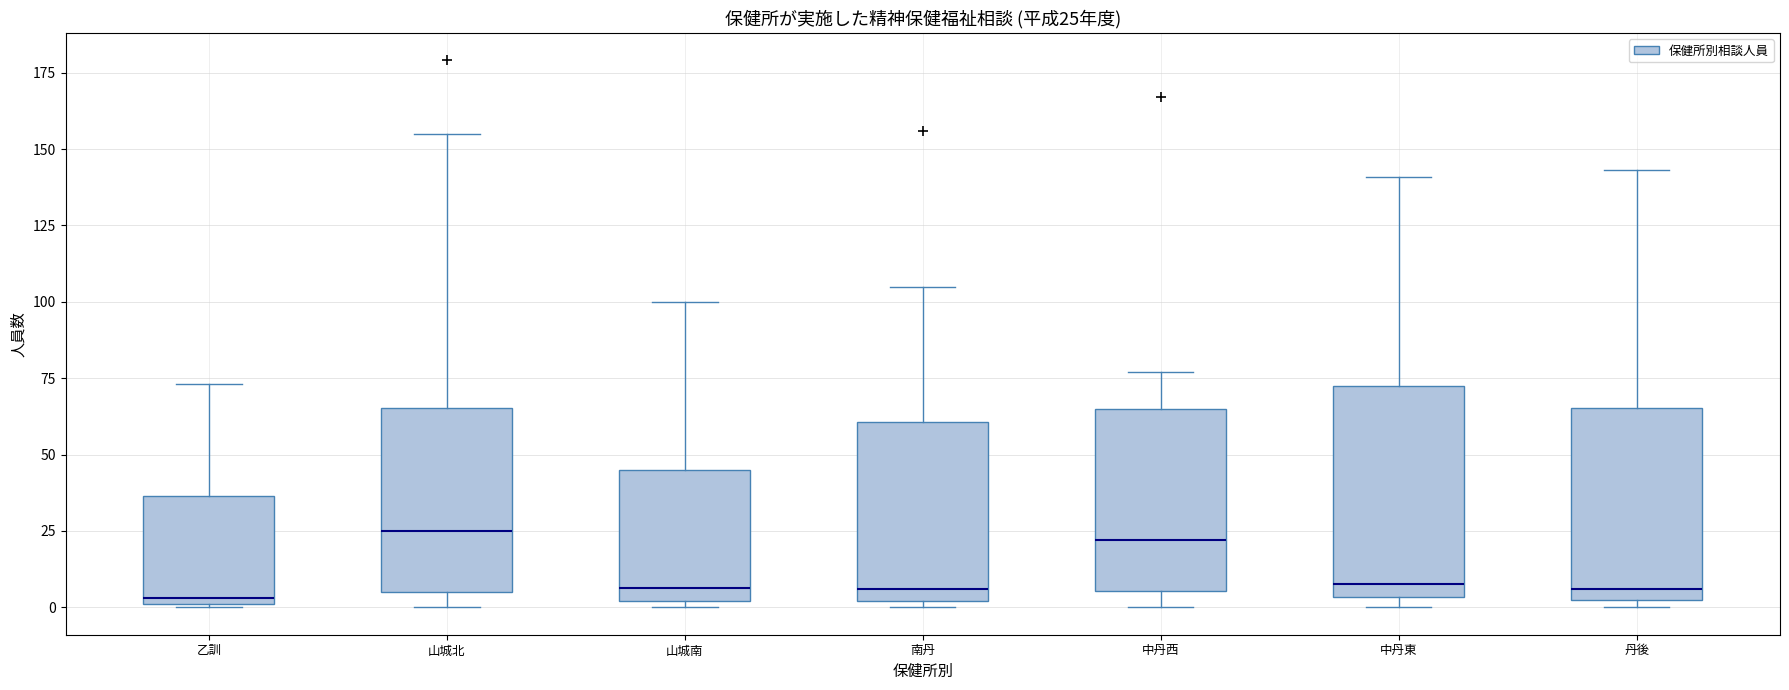

Which box is the tallest, from its lower edge to its upper edge?

中丹東